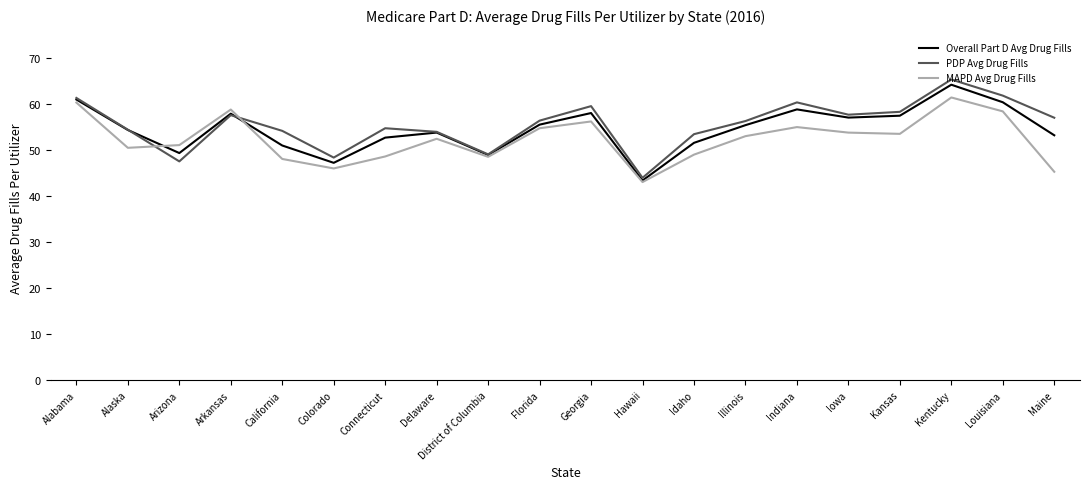

Rank the series at Arizona from lowest to highest value.

PDP Avg Drug Fills, Overall Part D Avg Drug Fills, MAPD Avg Drug Fills